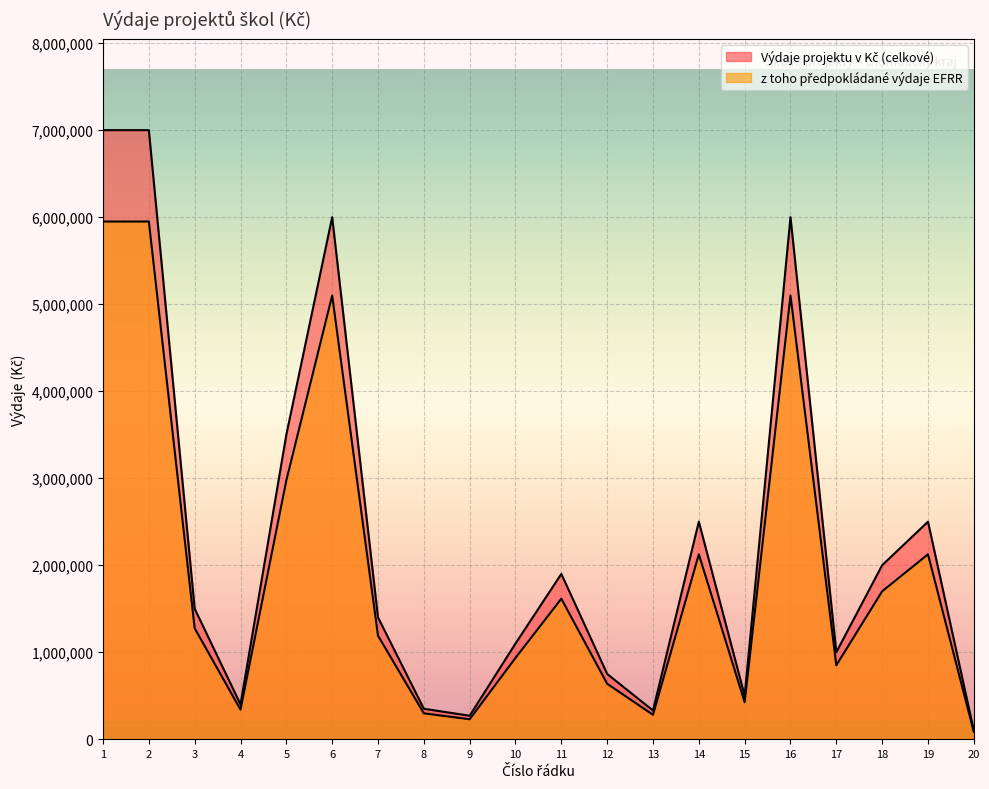

How many series are shown in this chart?

2